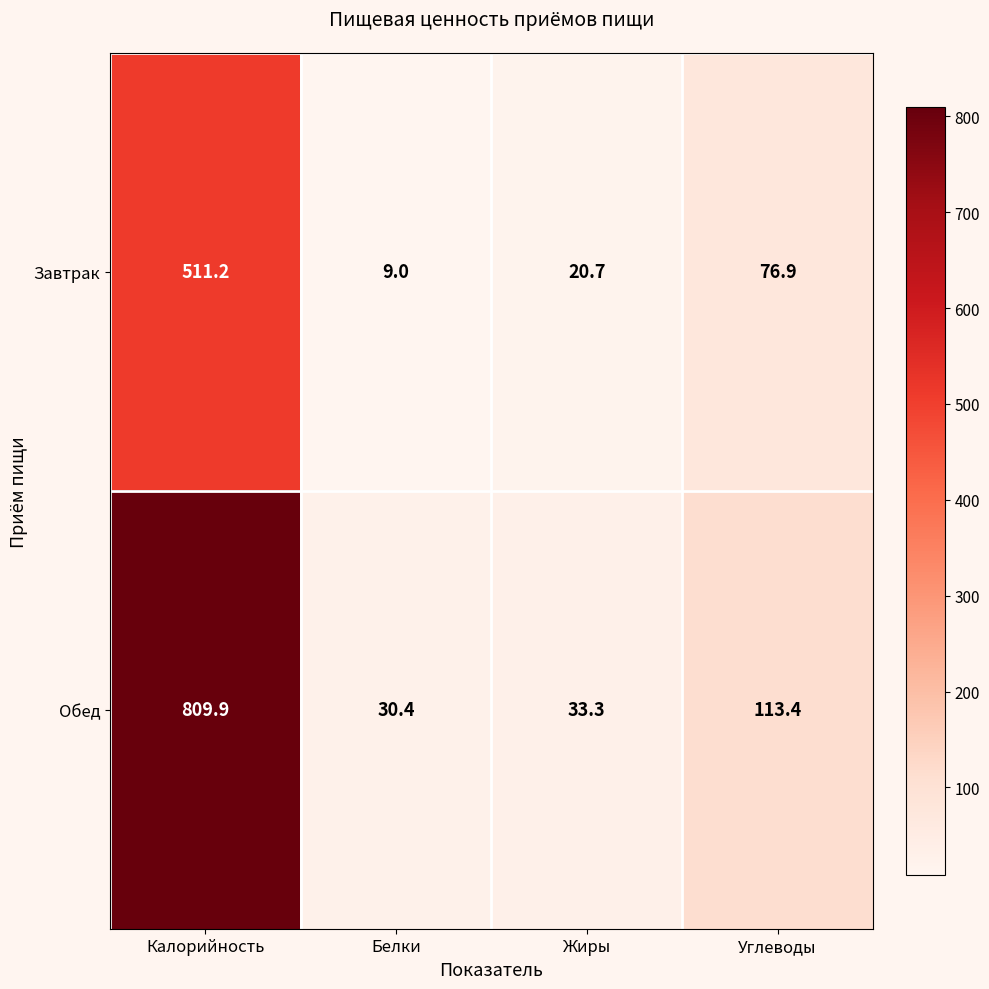

How many series are shown in this chart?

2